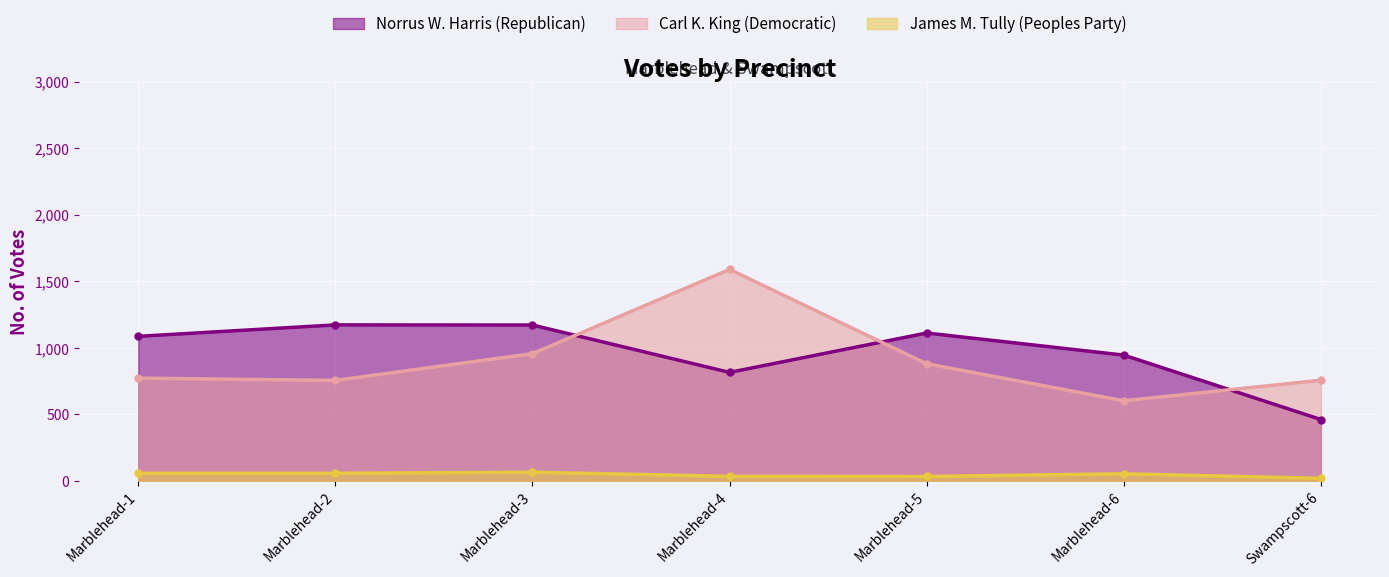

Between Marblehead-1 and Marblehead-4, which is larger?

Marblehead-1